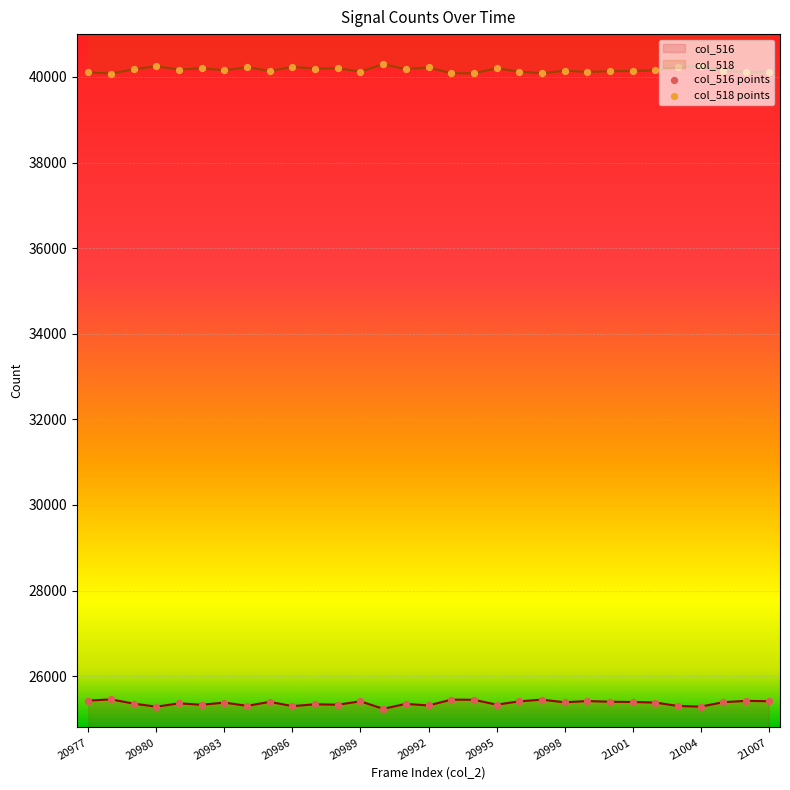

What is the total value across all series at 20992?

65535